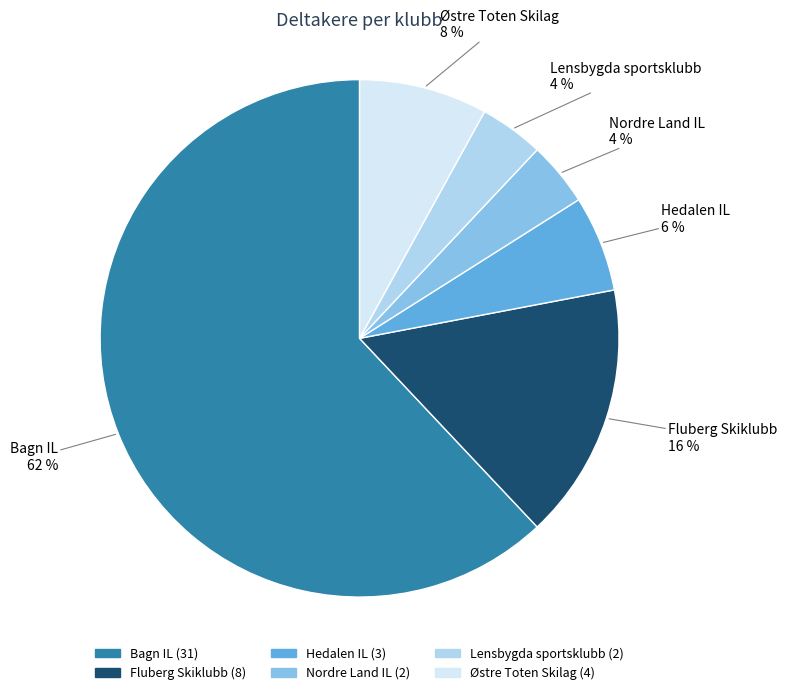

The Bagn IL slice represents 62% of the pie. True or false?

True